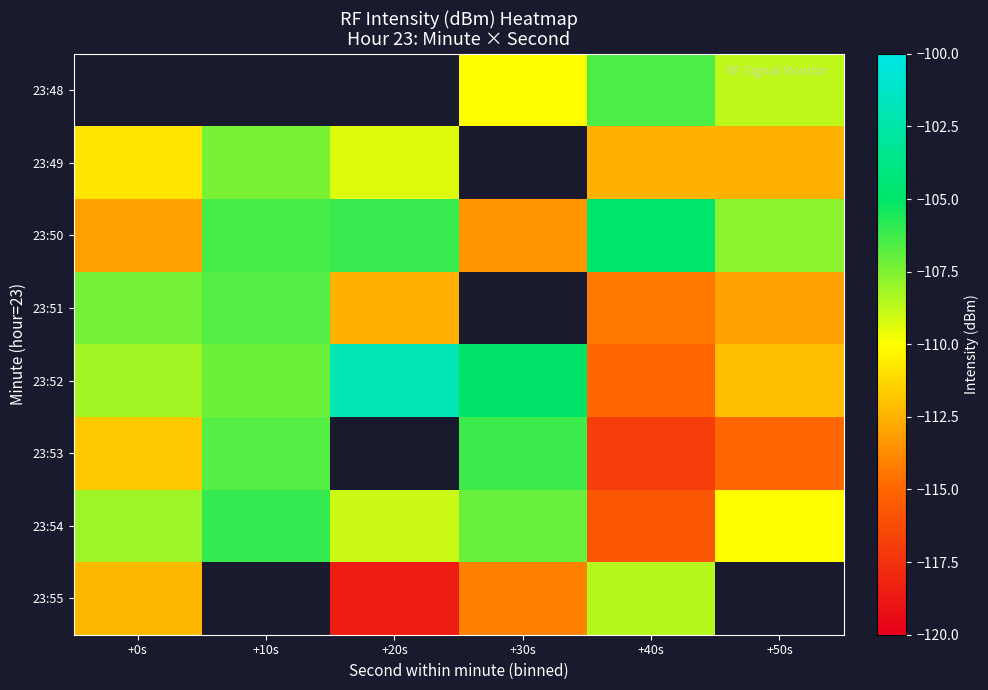

Rank the series by their maximum value, from lowest to highest.

23:51, 23:48, 23:55, 23:49, 23:53, 23:54, 23:50, 23:52